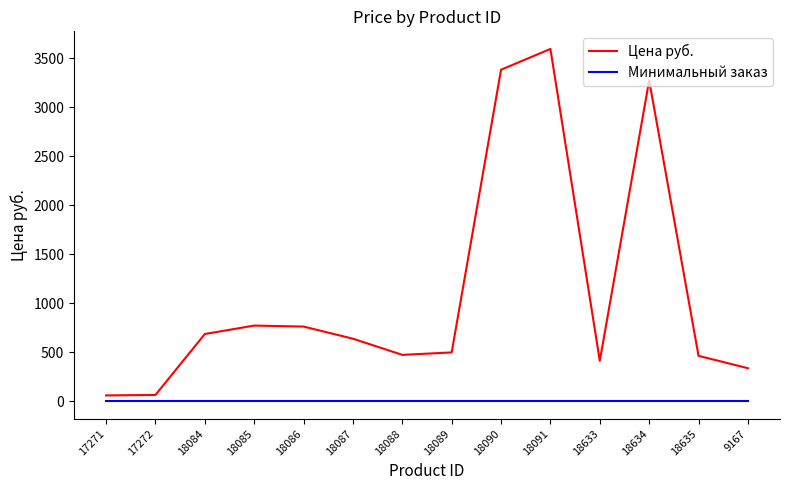

At which category is the sum across all series the highest?

18091